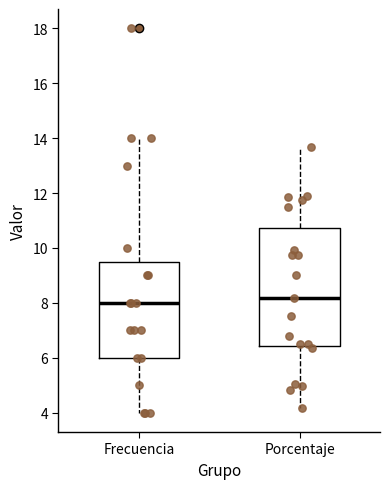

Reading left to right, read every box against the y-axis: the position of its median line, the range the box covers, and the ends of its whiskers. The values are not printed on the chart, so give them approximately, as read against the axis.

Frecuencia: median 8.0, box 6.0 to 9.6, whiskers 4.0 to 14.0
Porcentaje: median 8.2, box 6.4 to 10.8, whiskers 4.2 to 13.6